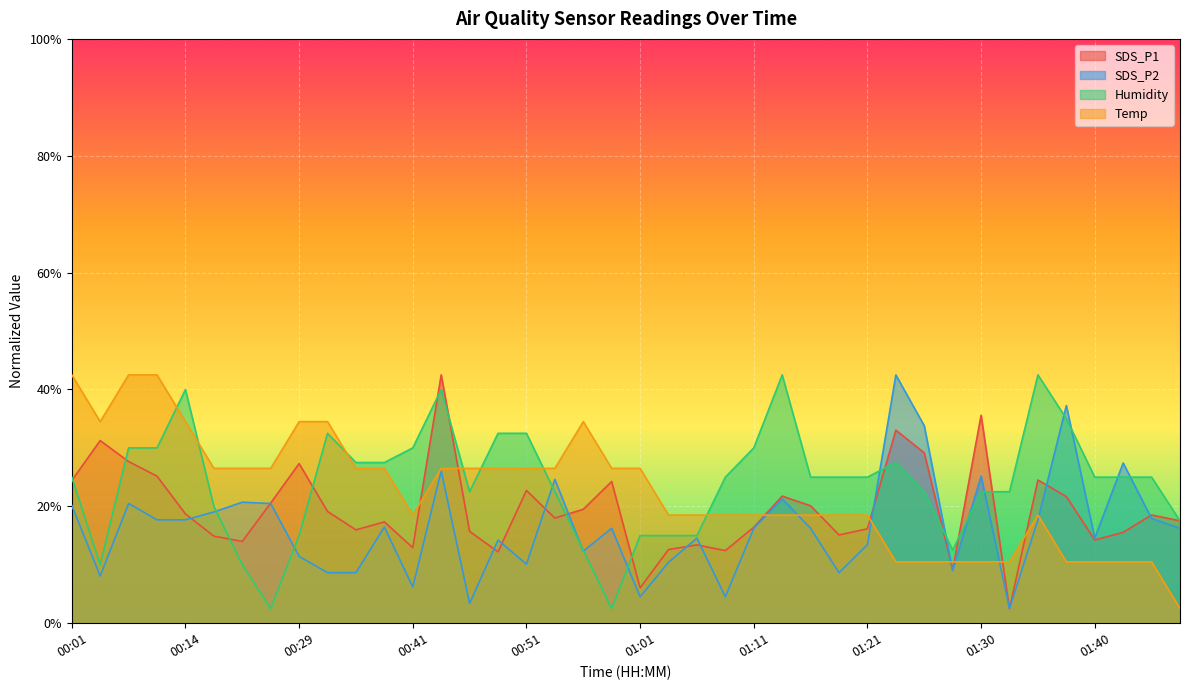

How many intersections are there between Temp and Humidity?

7